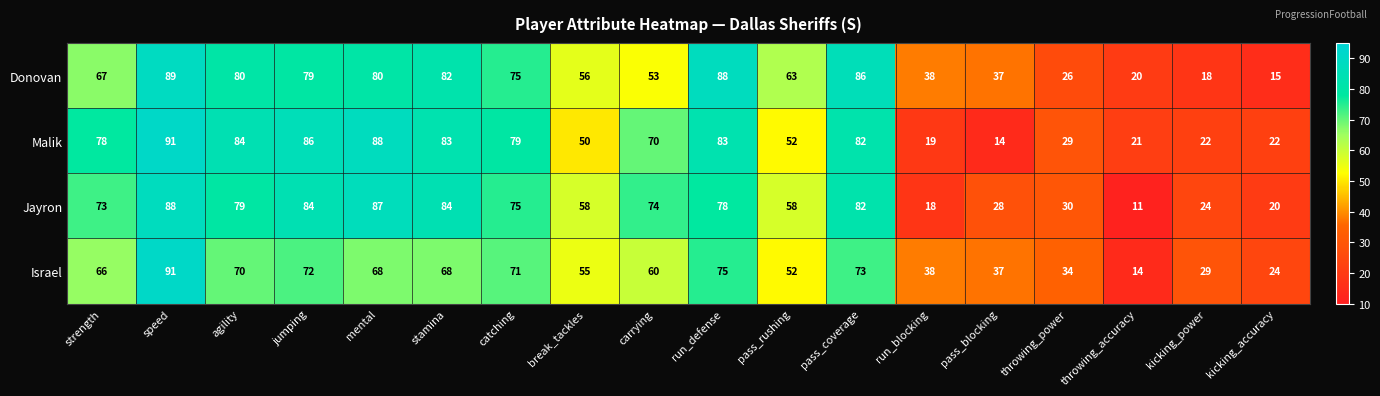

Where is Israel nearest to the value 52?

pass_rushing